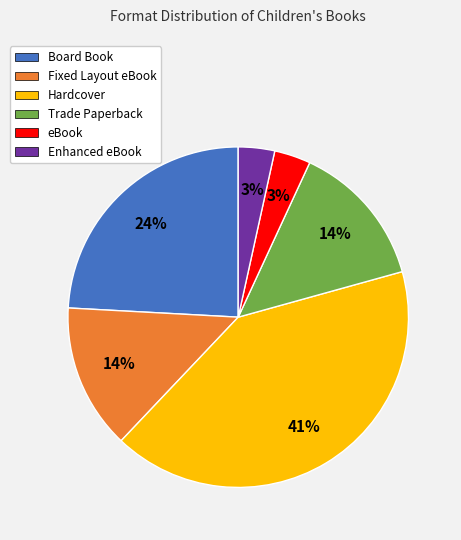

Which has a higher value, Fixed Layout eBook or Board Book?

Board Book